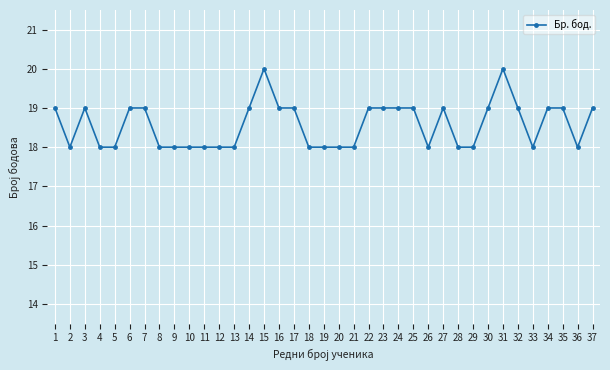

What is the average value?

19